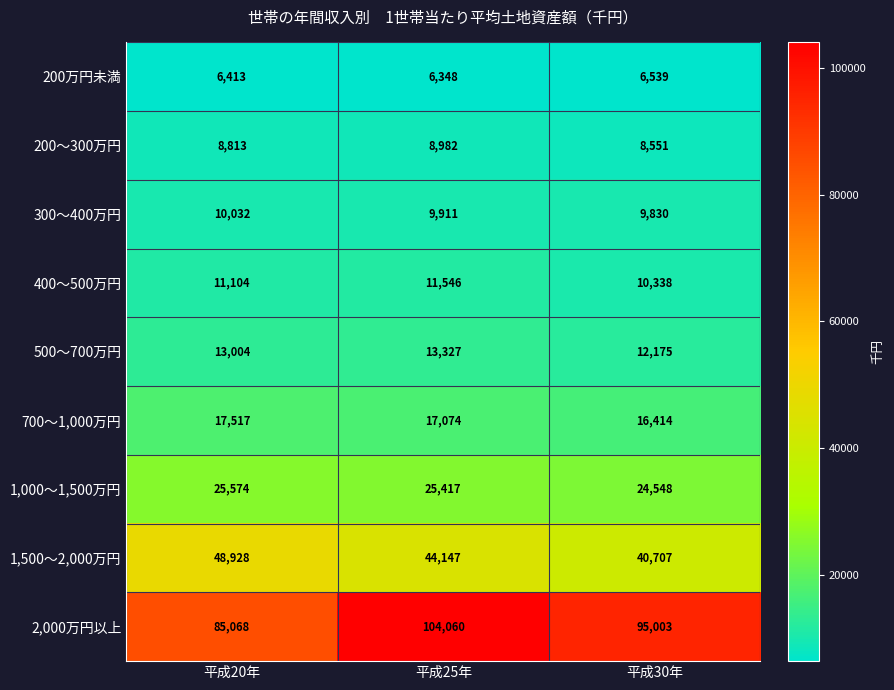

How many data points in 300～400万円 are less than 9911?

1